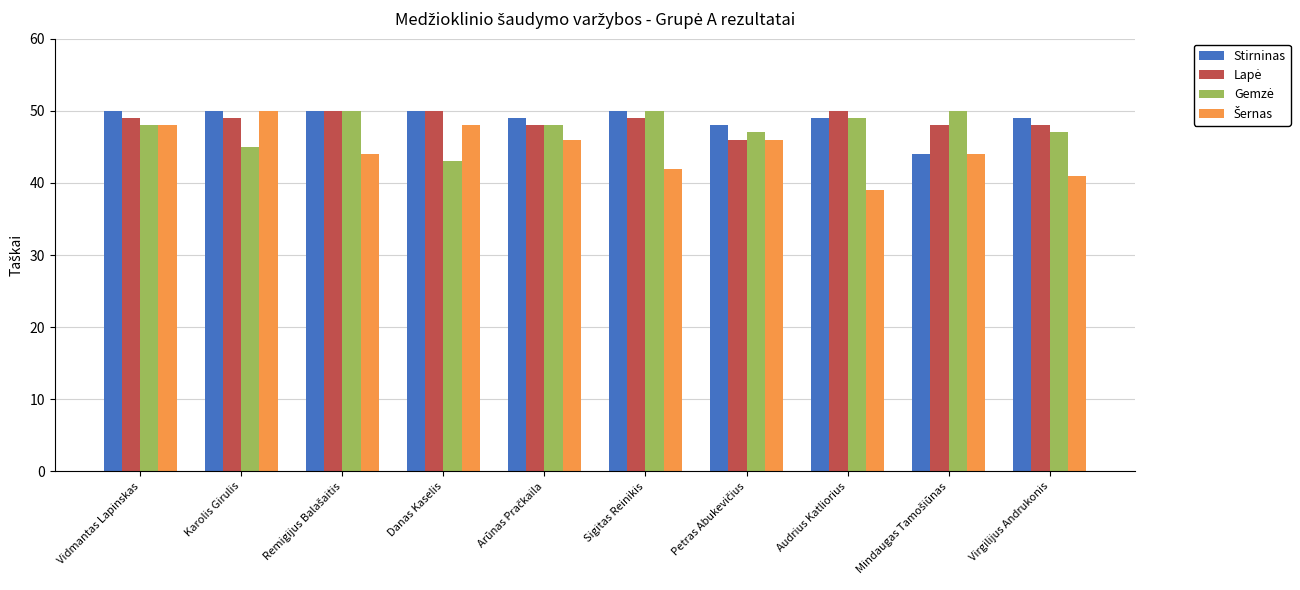

What is the difference between the second highest and second lowest values in the Stirninas series?

2